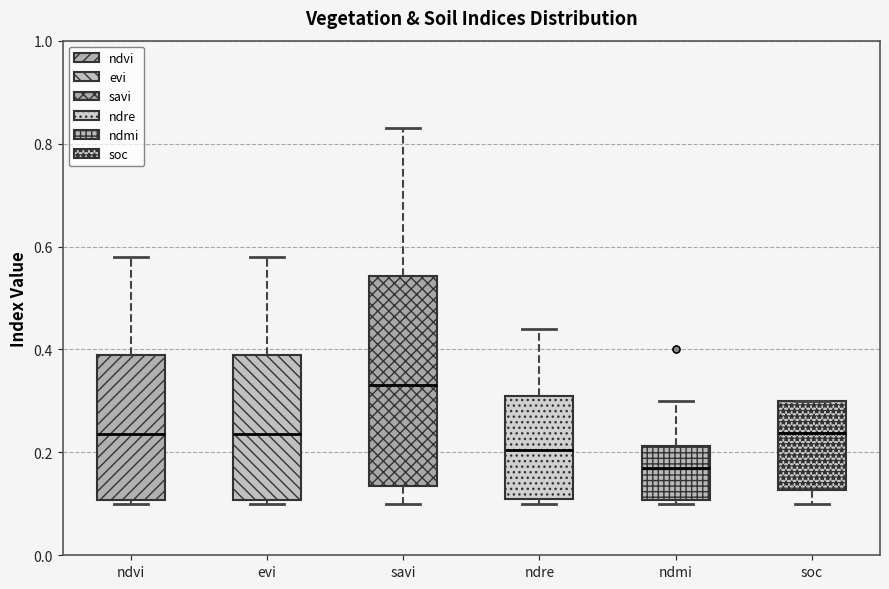

Reading left to right, read every box against the y-axis: the position of its median line, the range the box covers, and the ends of its whiskers. The values are not printed on the chart, so give them approximately, as read against the axis.

ndvi: median 0.24, box 0.10 to 0.40, whiskers 0.10 (just below the box's lower edge) to 0.58
evi: median 0.24, box 0.10 to 0.40, whiskers 0.10 (just below the box's lower edge) to 0.58
savi: median 0.34, box 0.14 to 0.54, whiskers 0.10 to 0.84
ndre: median 0.20, box 0.12 to 0.32, whiskers 0.10 to 0.44
ndmi: median 0.18, box 0.10 to 0.22, whiskers 0.10 (just below the box's lower edge) to 0.30
soc: median 0.24, box 0.12 to 0.30, whiskers 0.10 to 0.30